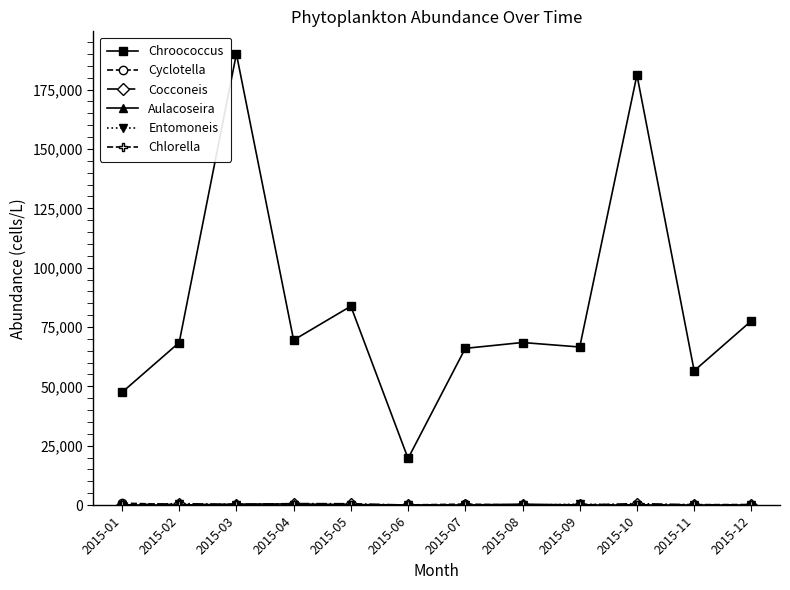

Between 2015-01 and 2015-05, which series saw the biggest shift?

Chroococcus